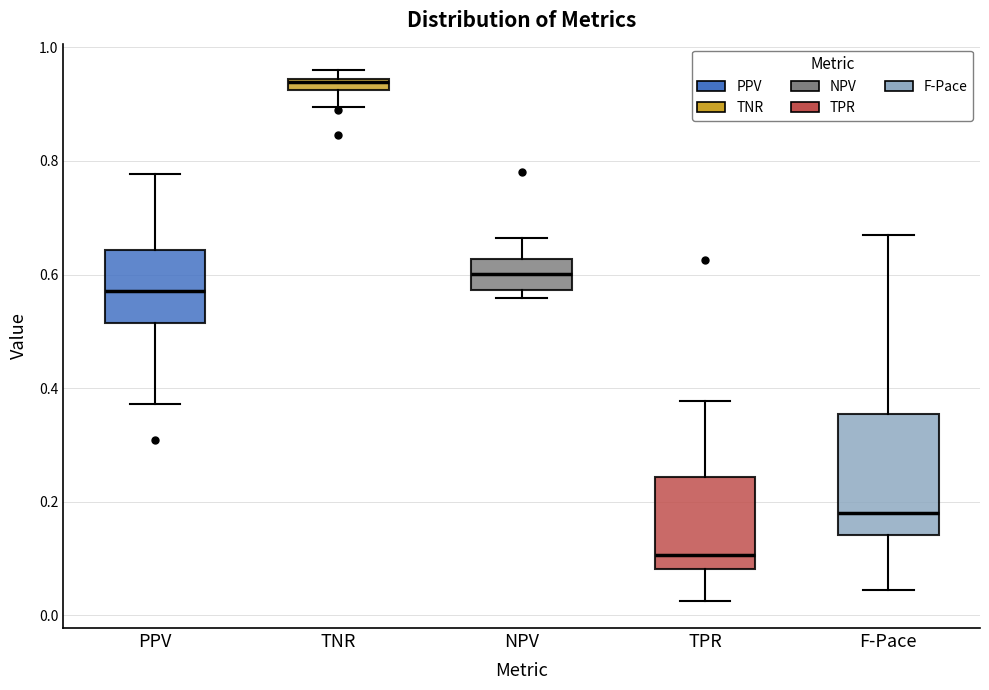

Which box has the highest median line?

TNR